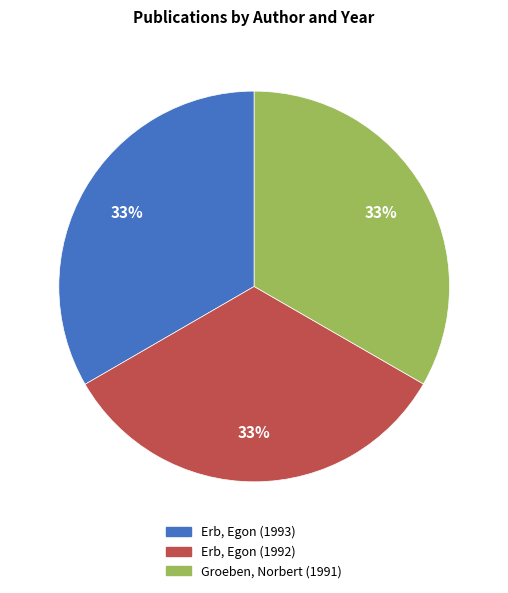

How many slices are in this pie chart?

3